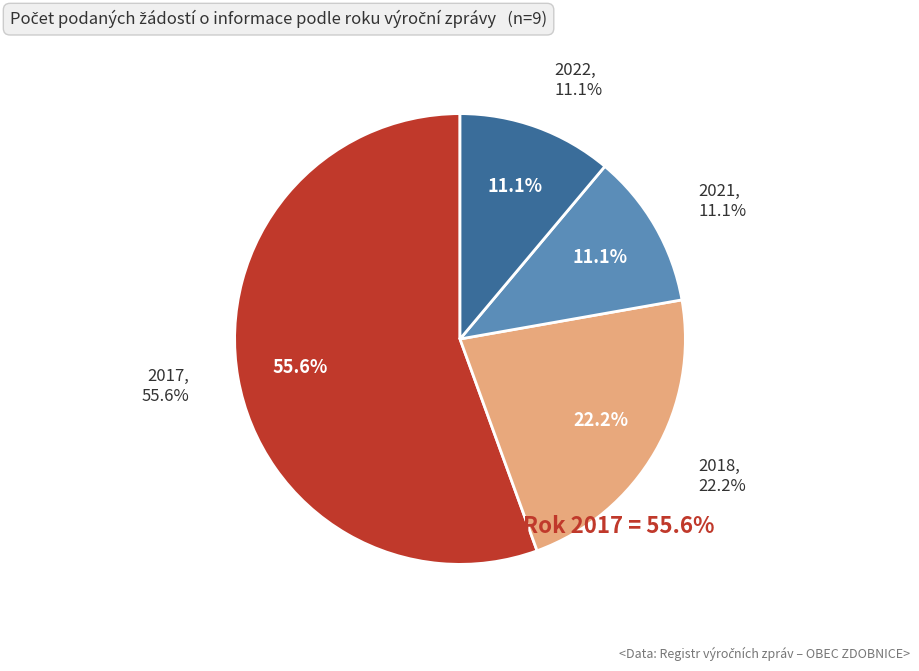

How much of the chart is everything except 2018?

77.8%